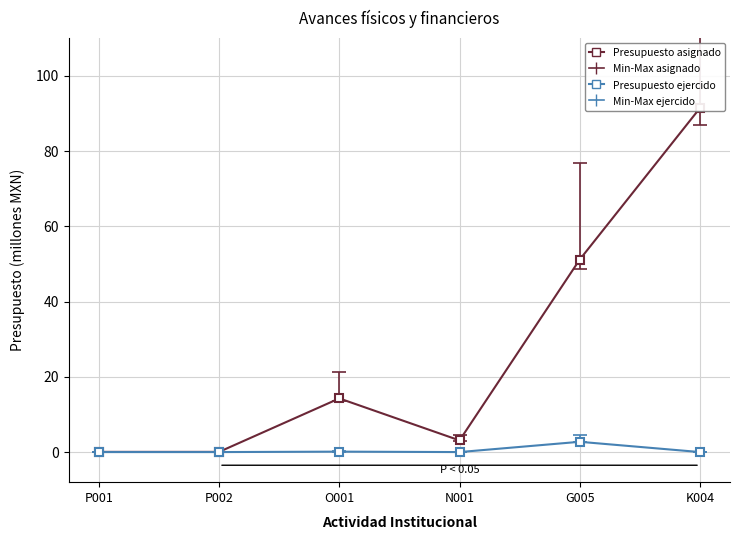

List the series in order of their peak value, highest first.

Presupuesto asignado, Presupuesto ejercido